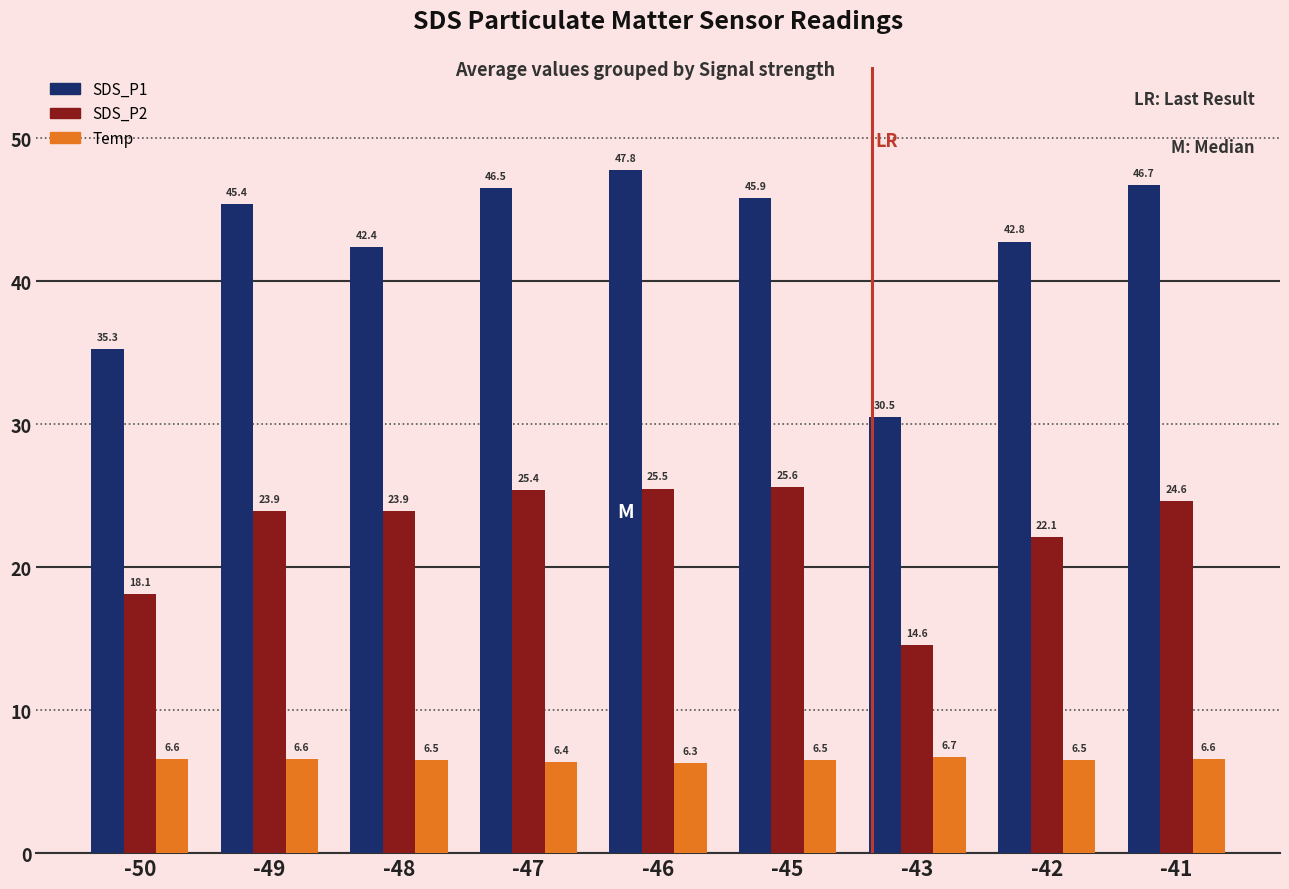

What is the difference between the Temp values at -50 and -46?

0.3